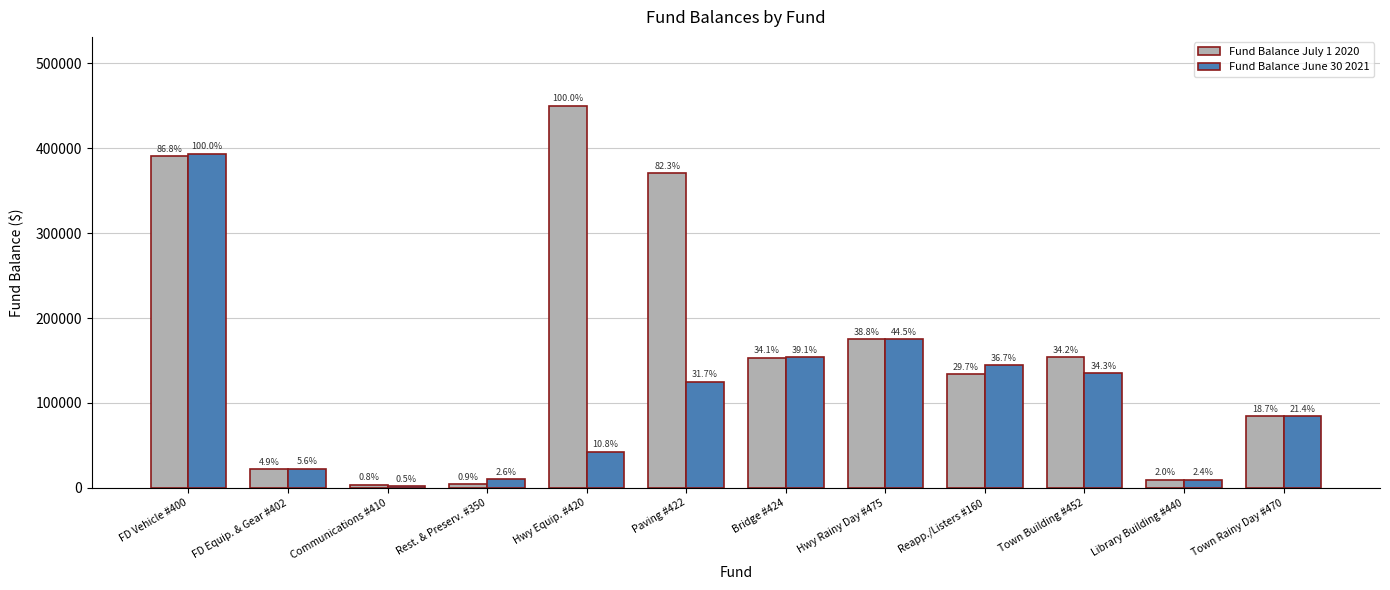

At Town Rainy Day #470, list the series in order from smallest to largest.

Fund Balance July 1 2020, Fund Balance June 30 2021